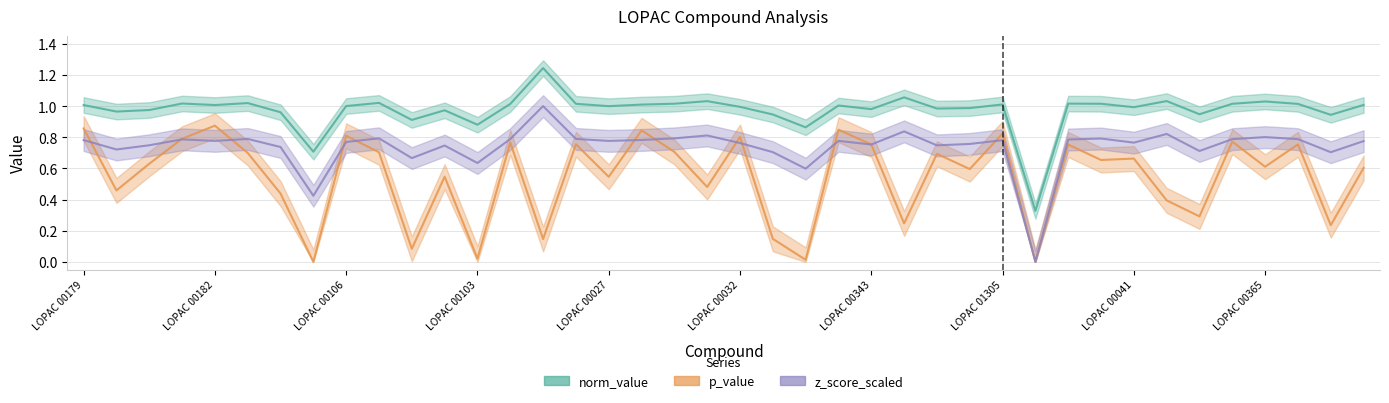

Is it true that norm_value equals 0.9 at LOPAC 00350?

True